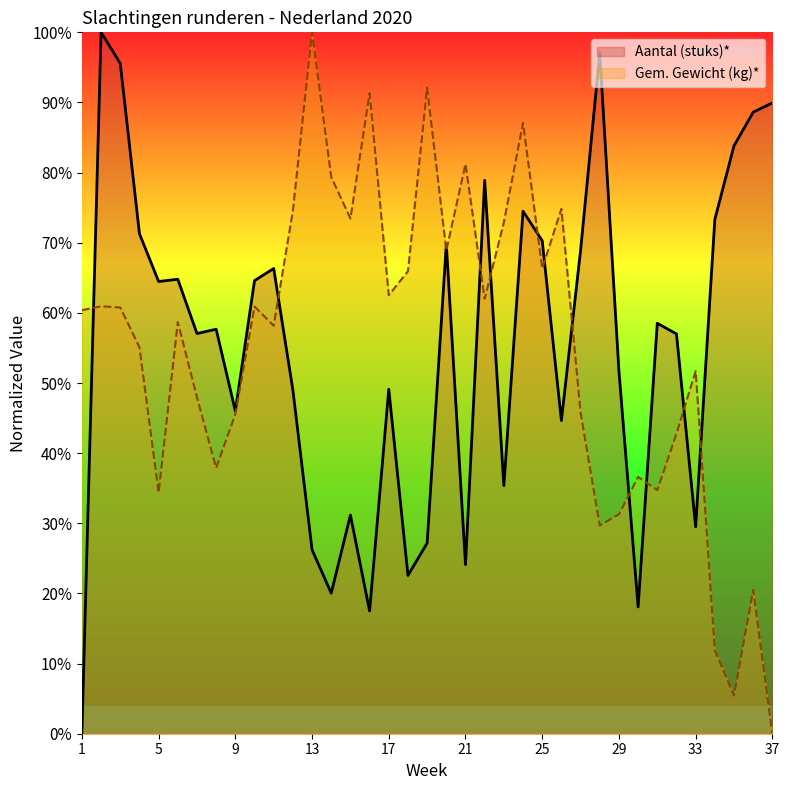

What is the difference between the second highest and second lowest values in the Aantal (stuks)* series?

79.6